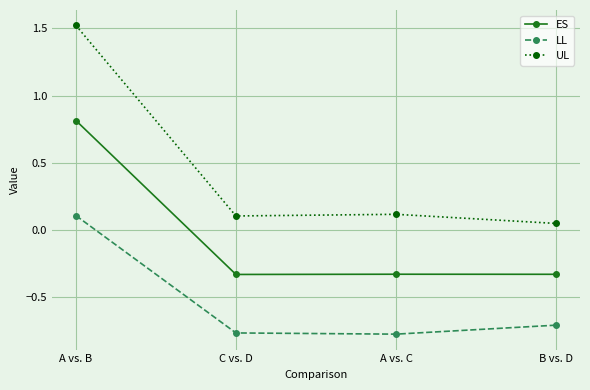

What position from the left is A vs. B?

1